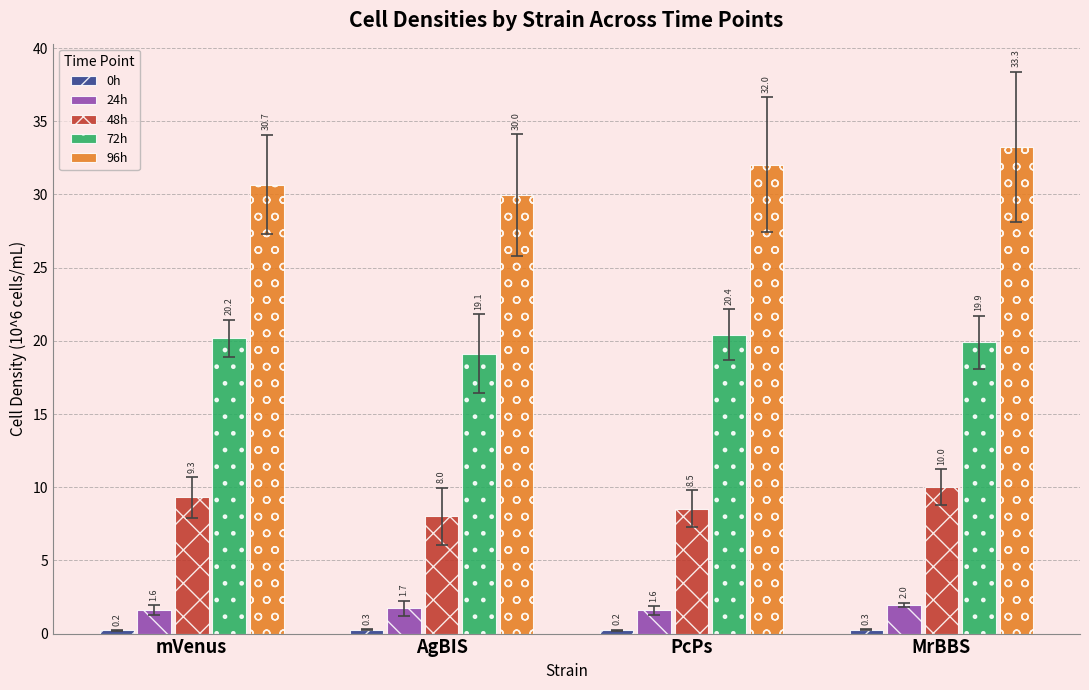

True or false: 96h has a value of 30.0 at AgBIS.

True